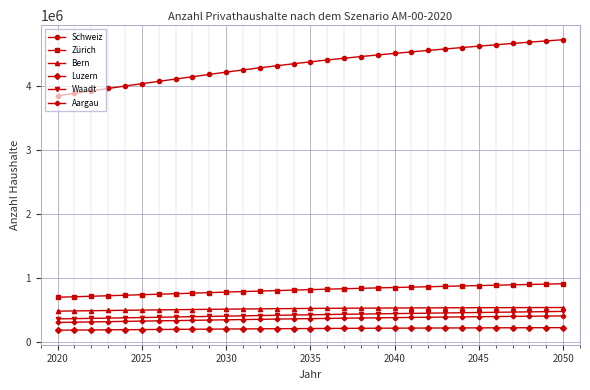

Count the number of data series in this chart.

6